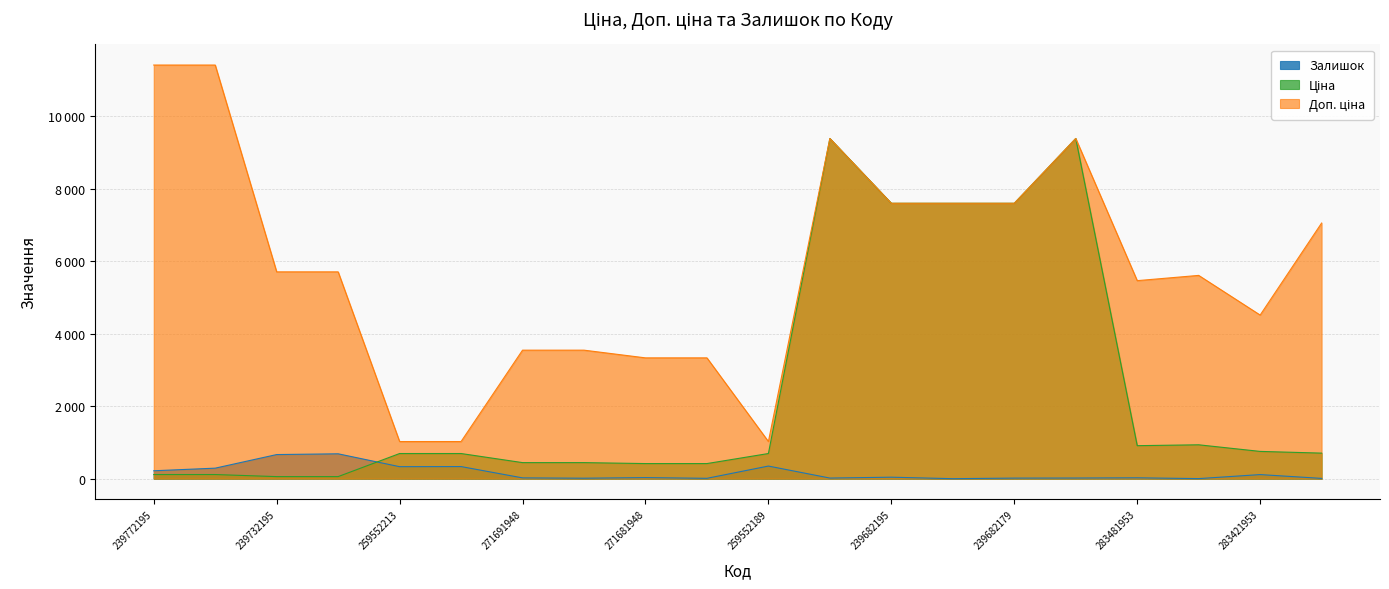

Does the chart have visible grid lines?

Yes